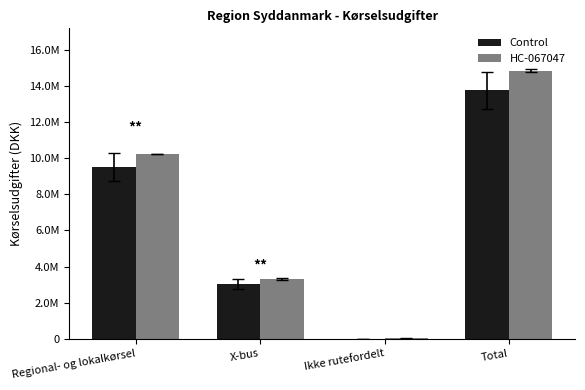

What is the label of the 3rd bar from the left?

Ikke rutefordelt